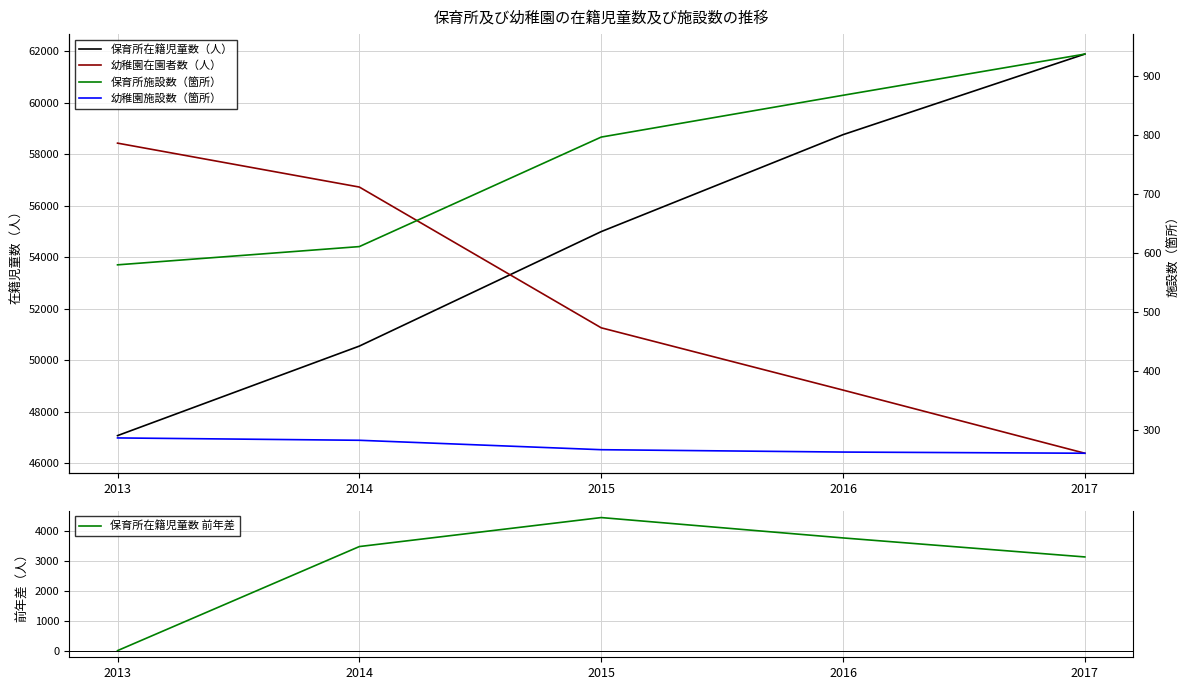

Rank the series at 2015 from lowest to highest value.

幼稚園施設数（箇所）, 保育所施設数（箇所）, 保育所在籍児童数 前年差, 幼稚園在園者数（人）, 保育所在籍児童数（人）